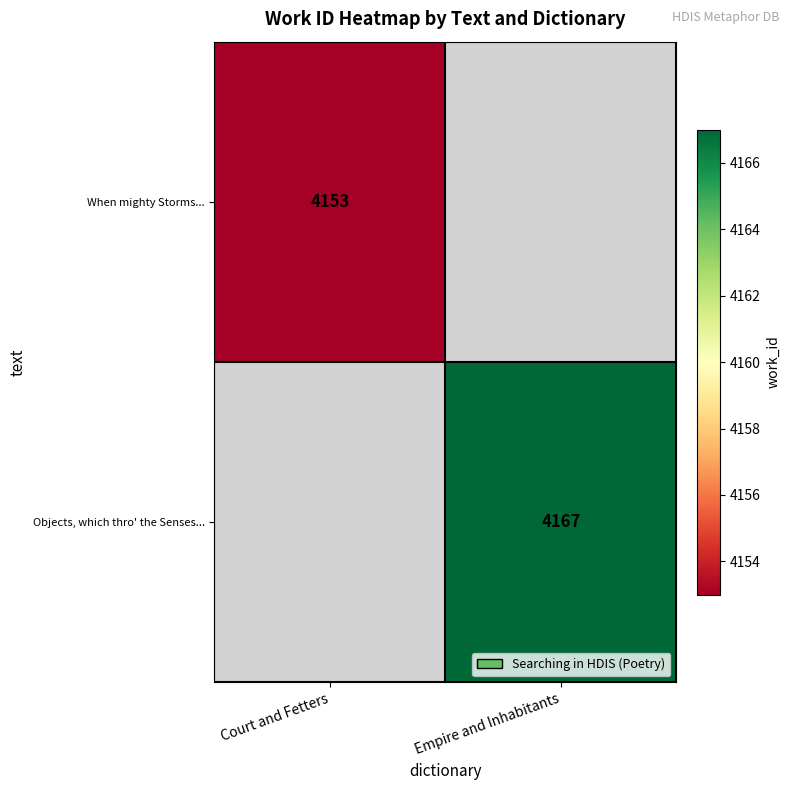

Is it true that When mighty Storms... equals 1391 at Court and Fetters?

False